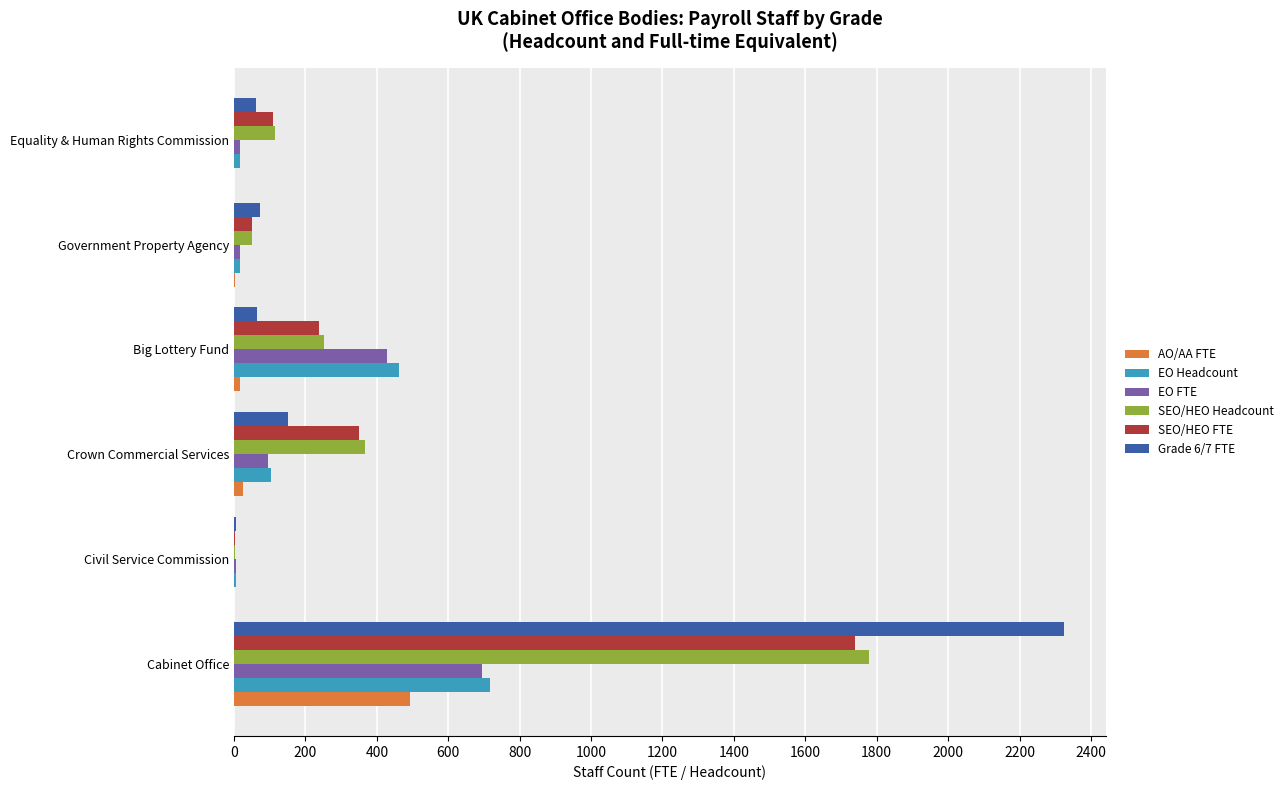

Is it true that SEO/HEO Headcount equals 1206.7 at Cabinet Office?

False